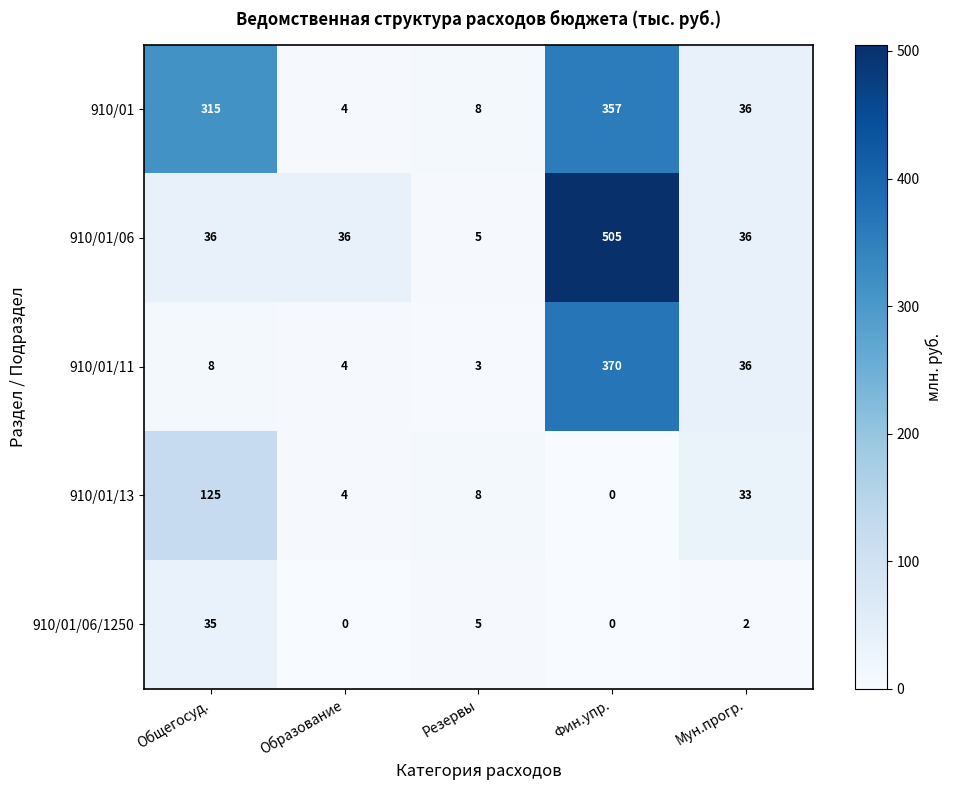

What is the difference between the second highest and second lowest values in the 910/01 series?

307